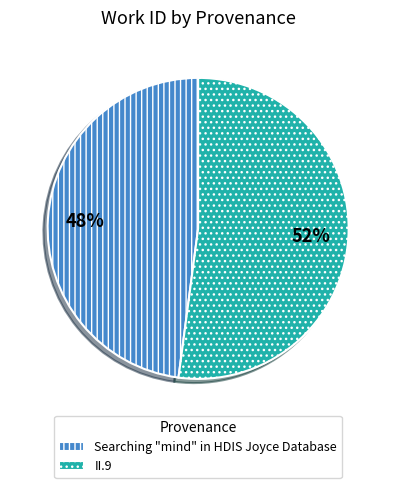

What percentage is the II.9 slice, to the nearest percent?

52%